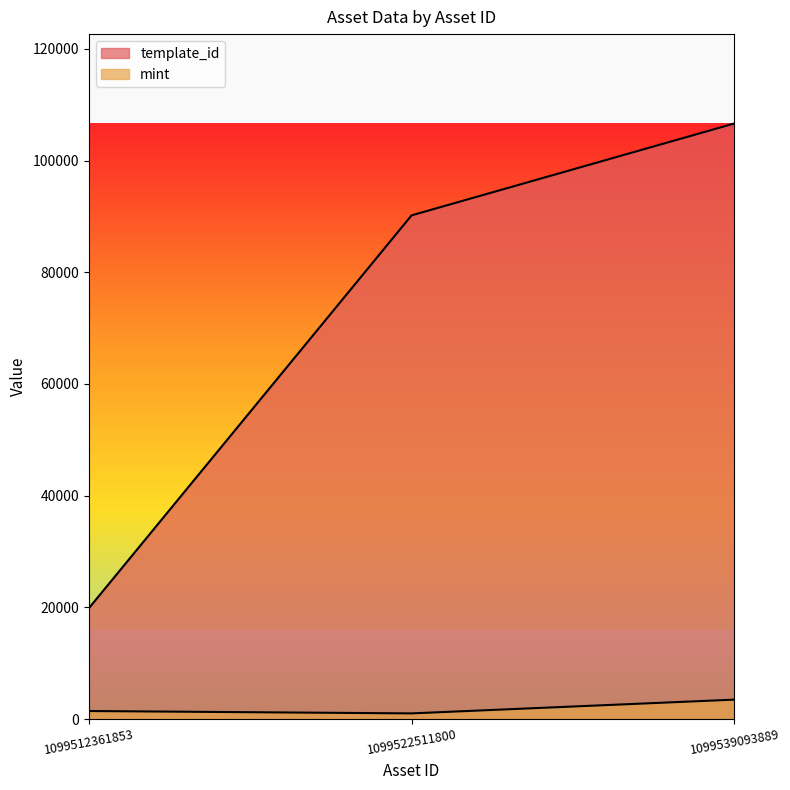

What is the total value across all series at 1099512361853?

21300